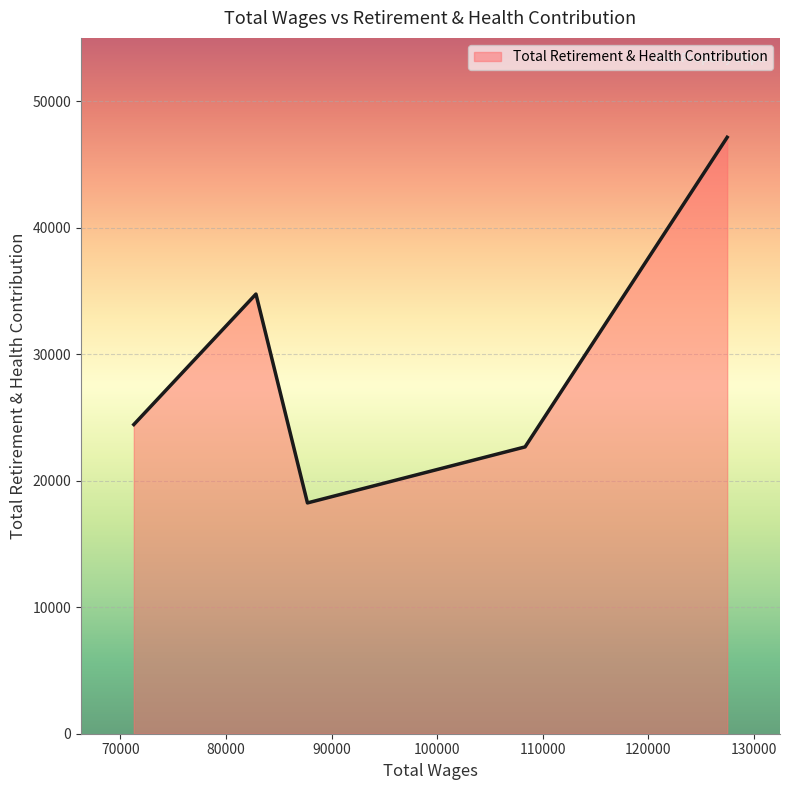

How many interior local peaks (higher than both neighbors) does the data have?

1